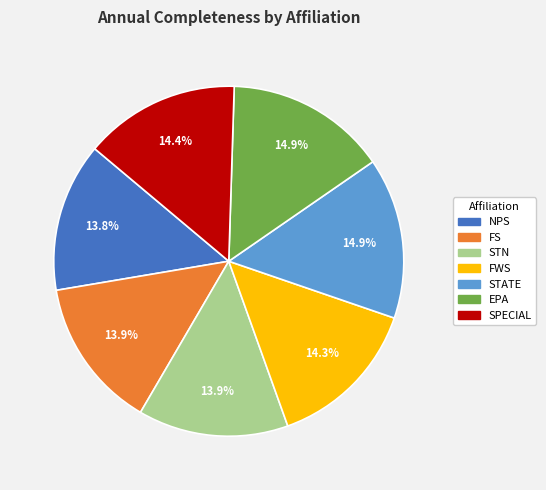

What percentage do NPS and FS together represent?

27.7%